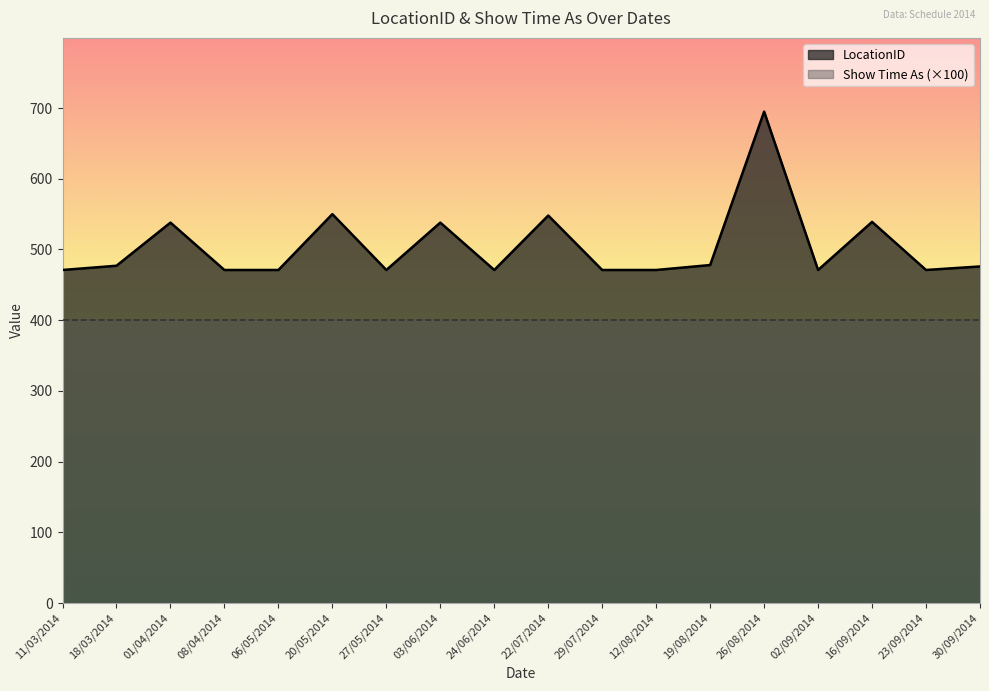

What is the sum of the values at 12/08/2014 and 03/06/2014?

1009